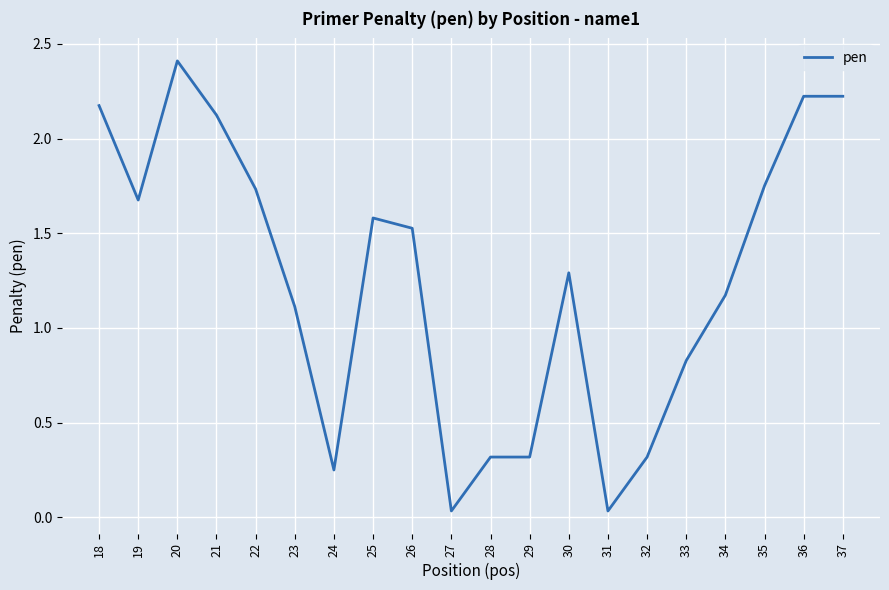

What is the difference between the maximum and minimum values?

2.4